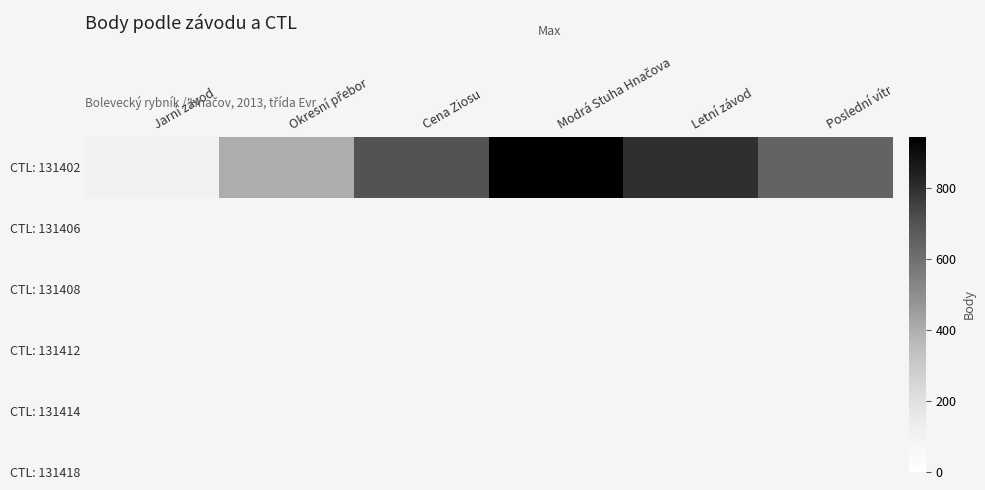

Reading right to left, what are all the values shown in this chart?

646	800	946	703	402	101